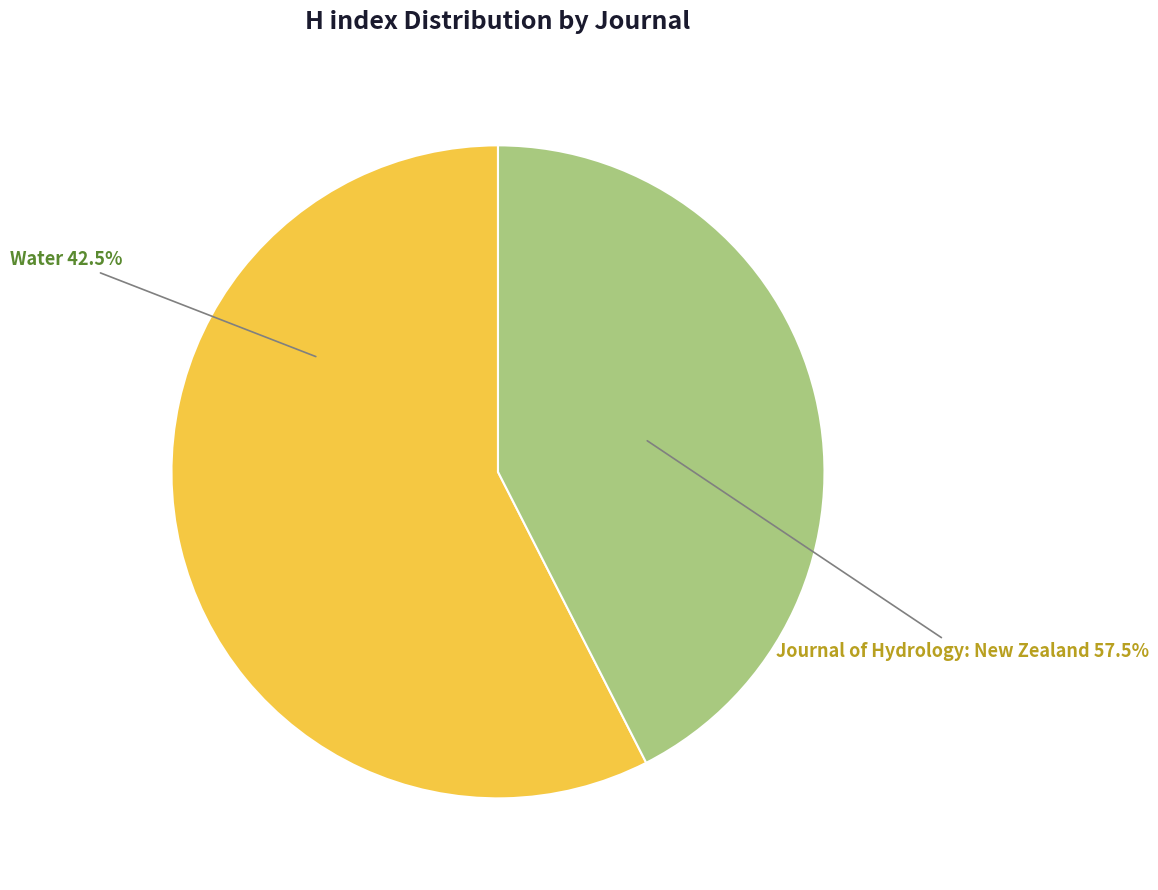

How many segments does this pie chart have?

2